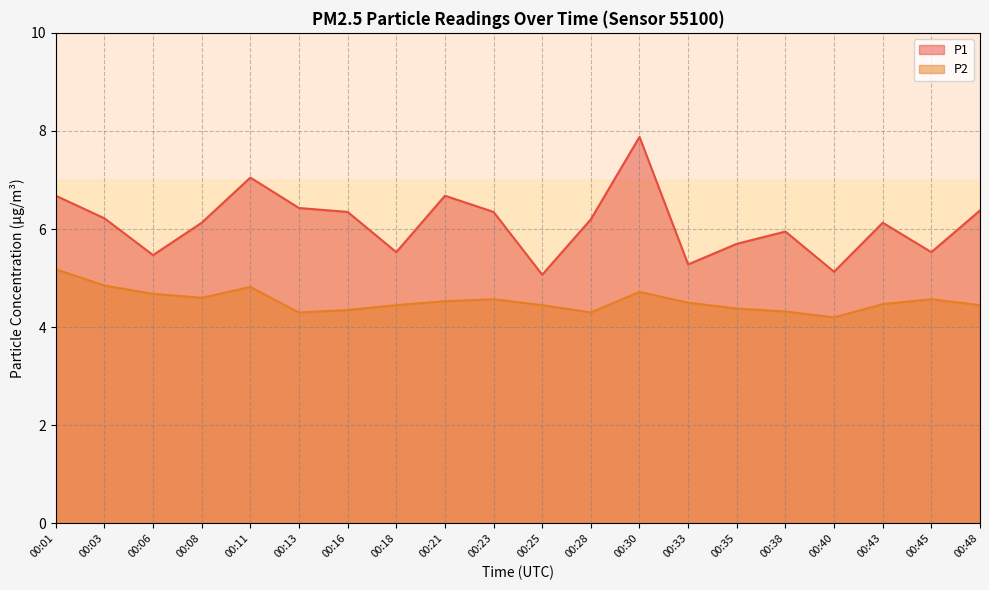

Which has a higher value, 00:30 or 00:40?

00:30